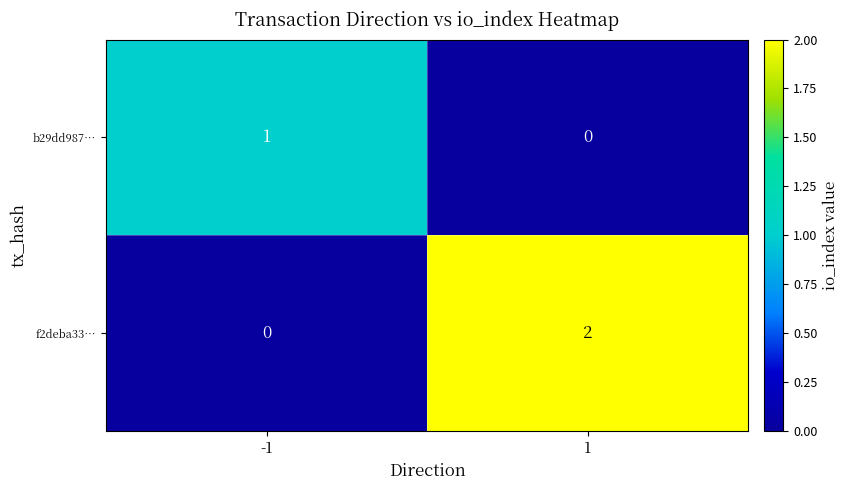

At -1, list the series in order from largest to smallest.

b29dd987…, f2deba33…